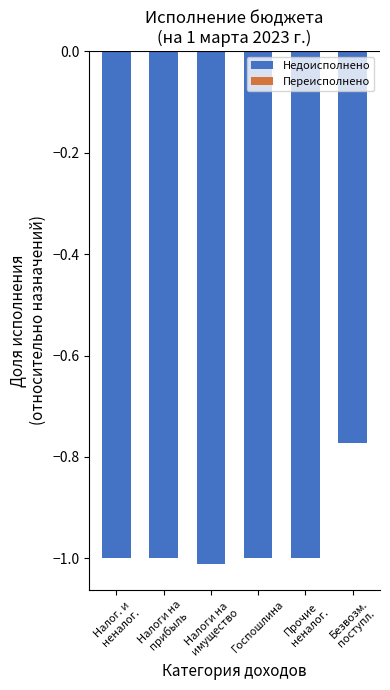

What is the sum of all values?

-5.8